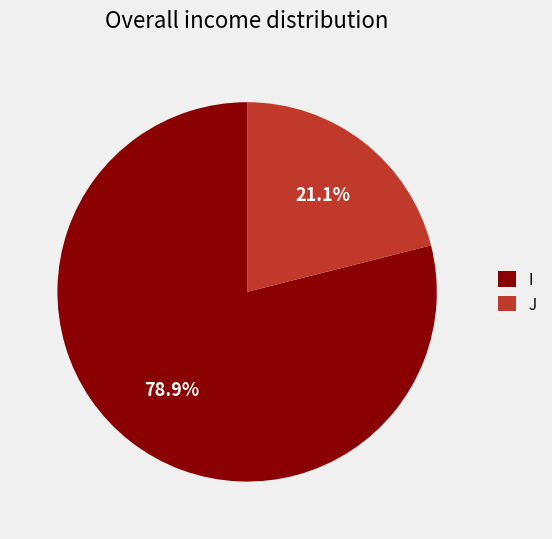

Which slice is the largest?

I